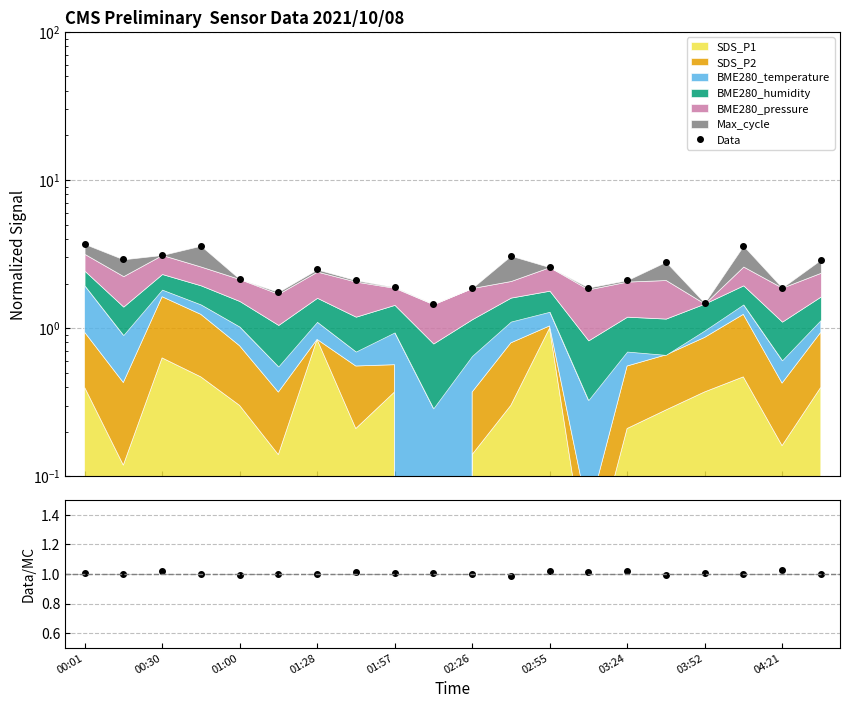

True or false: Data has a value of 3.6 at 14.

False